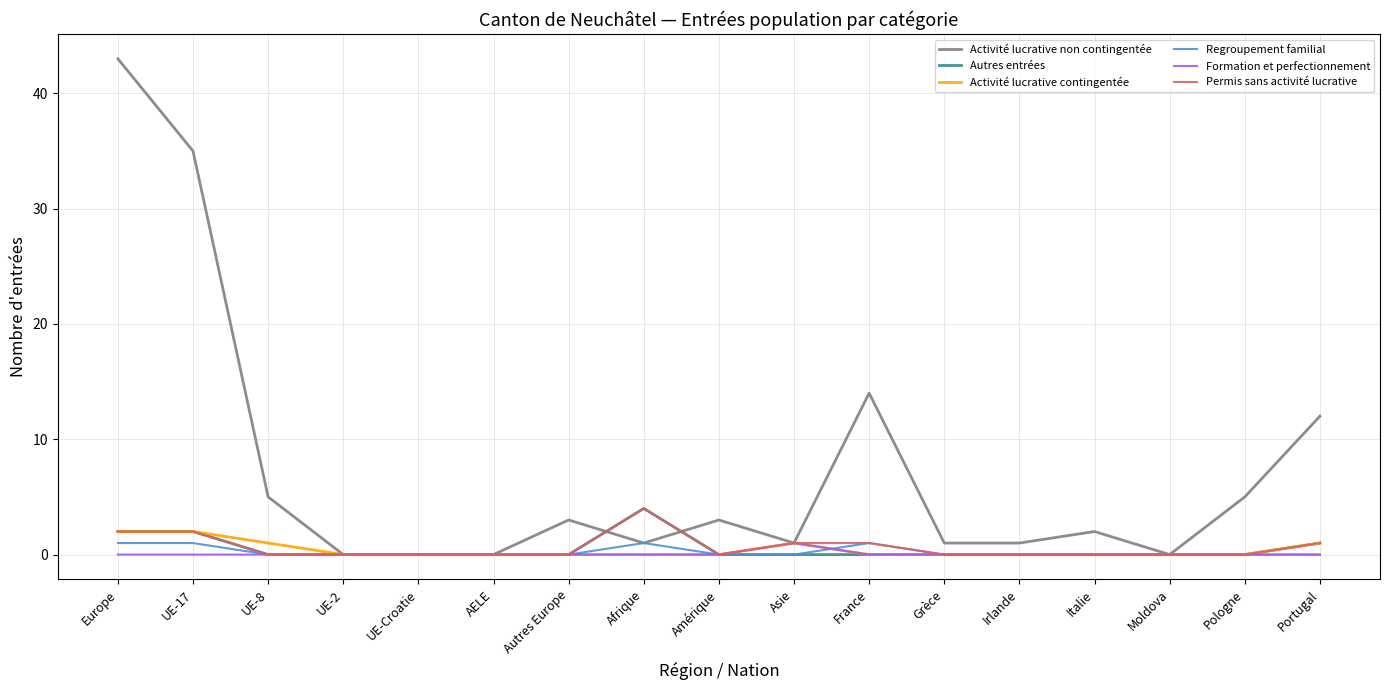

True or false: Activité lucrative contingentée has a value of 0 at UE-2.

True